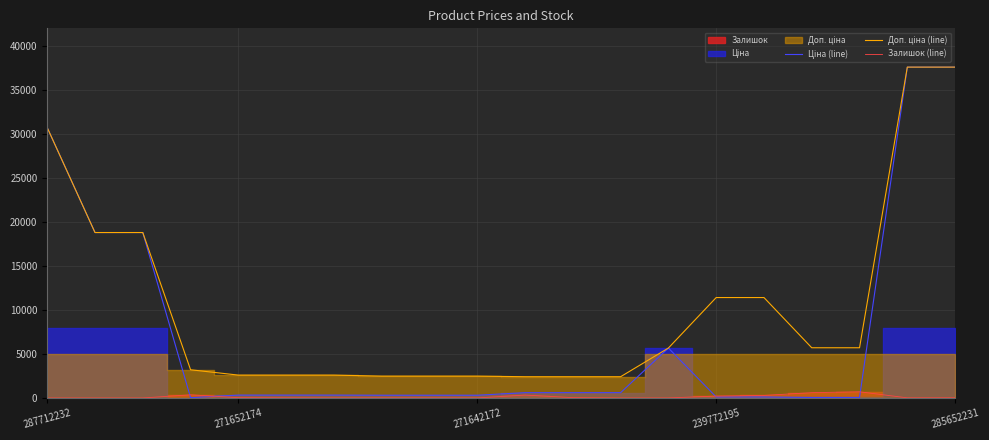

Is the value of Доп. ціна (line) at 15 greater than the value of Залишок (line) at 271642172?

Yes